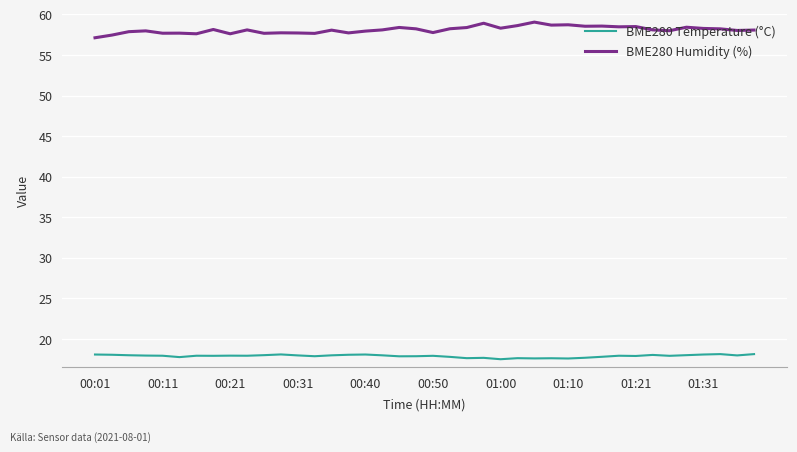

What is the highest value of the BME280 Temperature (°C) series?

18.1